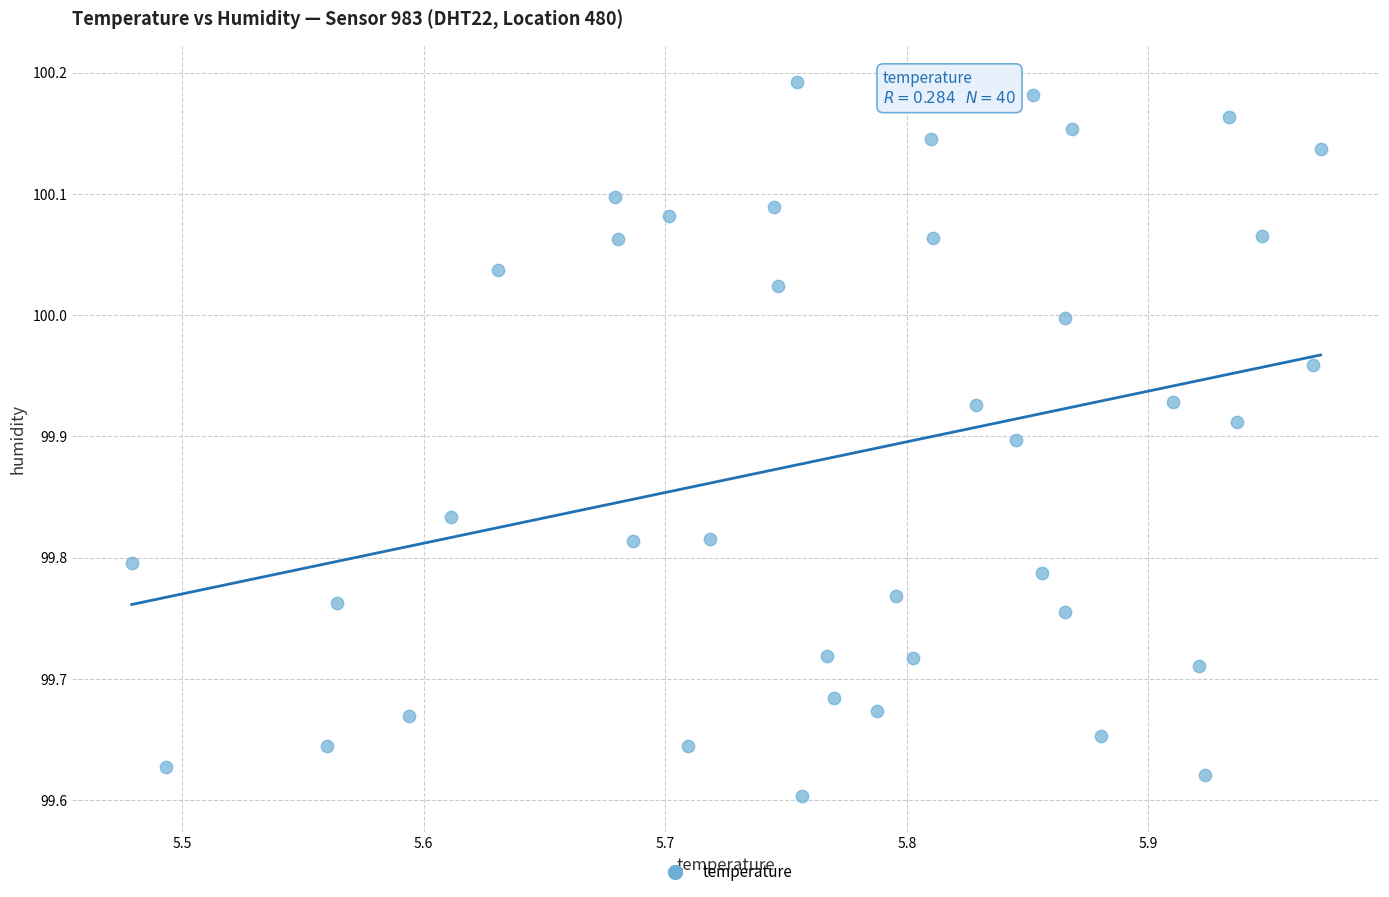

What is the range of X values (max minus min)?

0.5